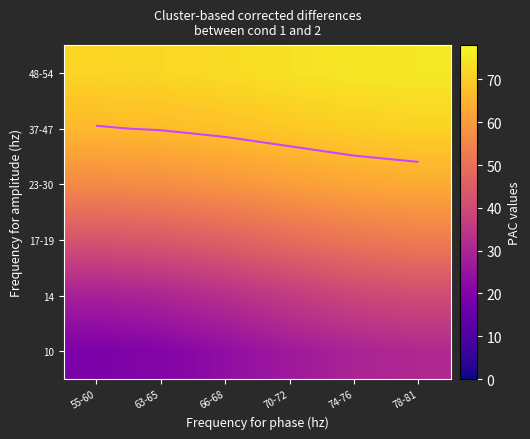

What is the spread (max minus min) of values at 70-72?

47.0